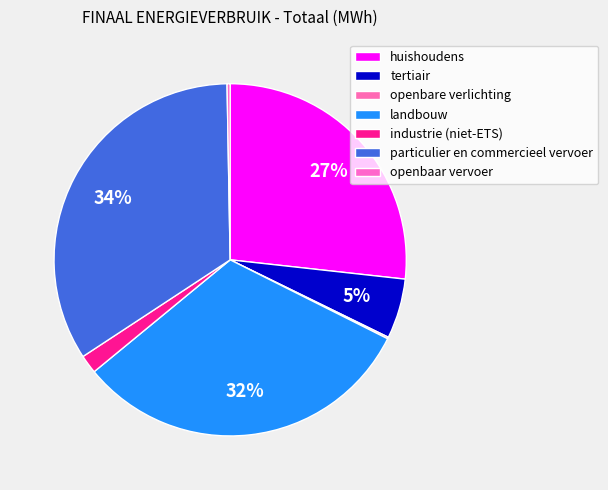

Which has a higher value, huishoudens or particulier en commercieel vervoer?

particulier en commercieel vervoer